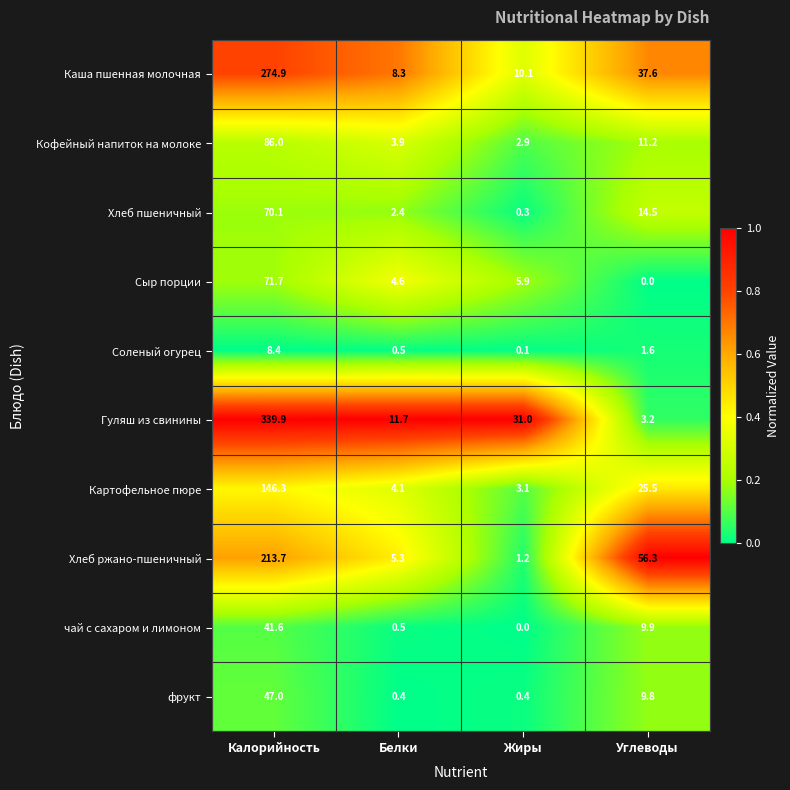

Which category has the highest value across all series?

Калорийность